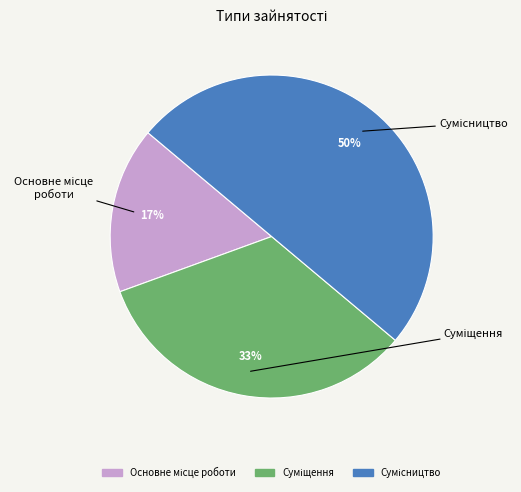

To the nearest percent, what is the difference between the largest and smallest slice percentages?

33%